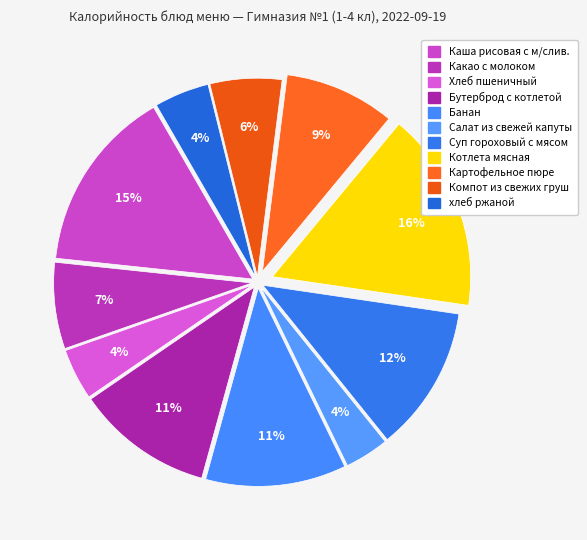

How many slices are in this pie chart?

11